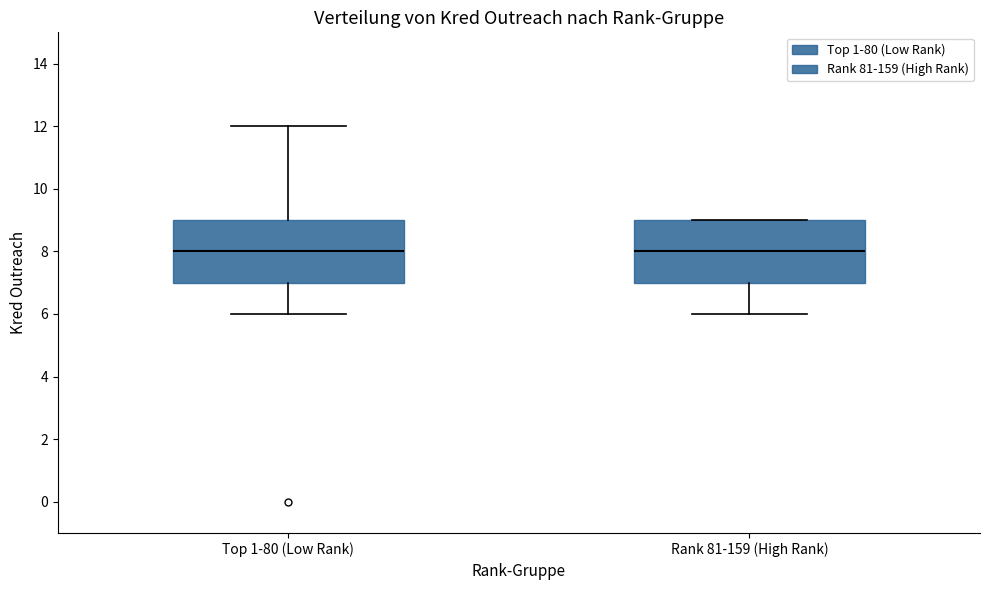

Reading left to right, transcribe this box plot: for each box, give where its median line is, the range the box spans, and where its two whiskers end, as read against the y-axis. The values are not printed on the chart, so give them approximately, as read against the axis.

Top 1-80 (Low Rank): median 8, box 7 to 9, whiskers 6 to 12
Rank 81-159 (High Rank): median 8, box 7 to 9, whiskers 6 to 9